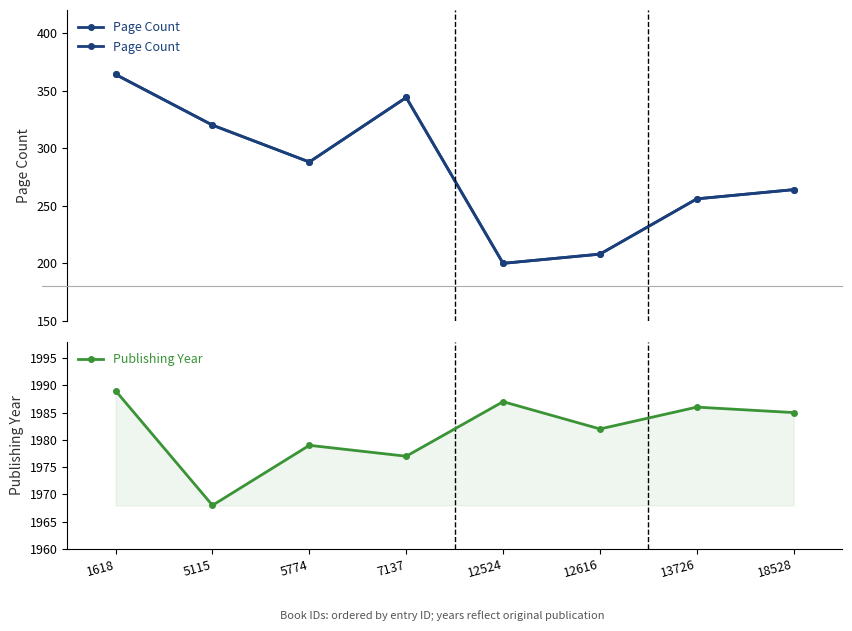

At which category does Publishing Year reach its first local valley?

5115